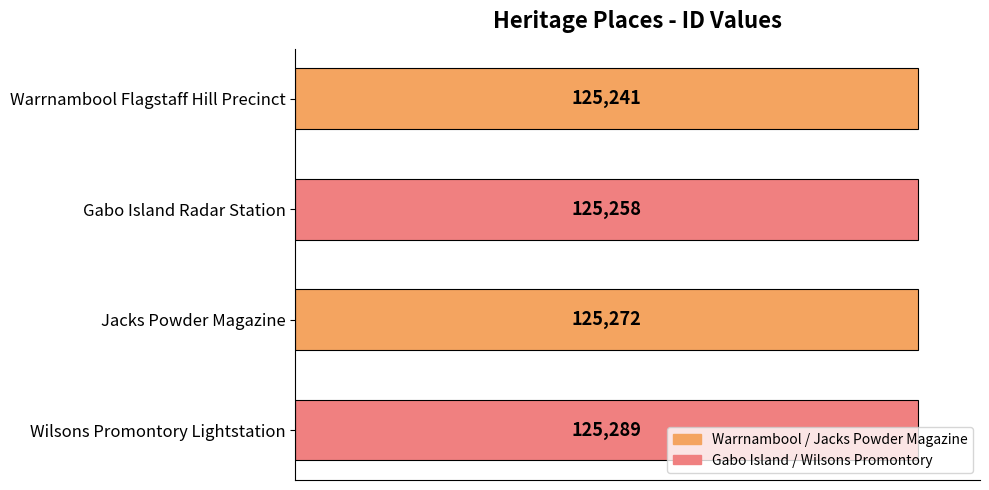

What is the greatest value displayed?

125289